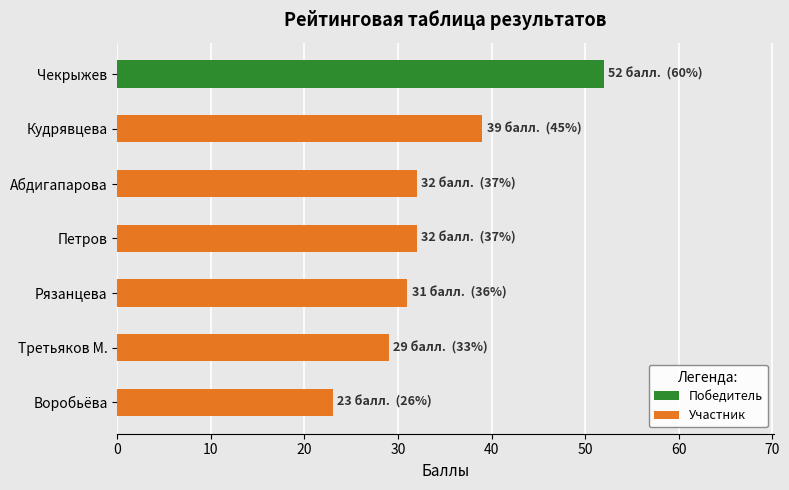

What is the difference between the maximum and second lowest values in the Участник series?

10